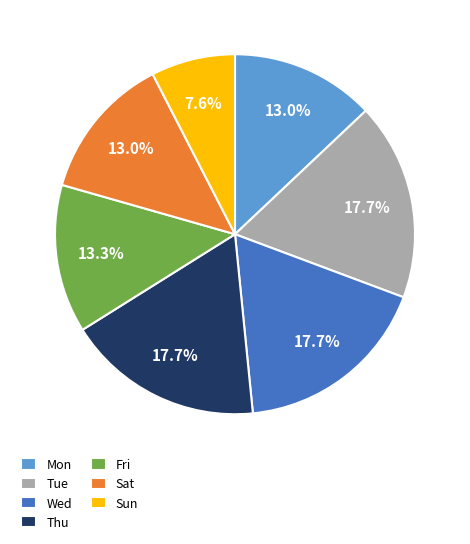

Approximately how many times larger is the value at Fri compared to Mon?

1.0